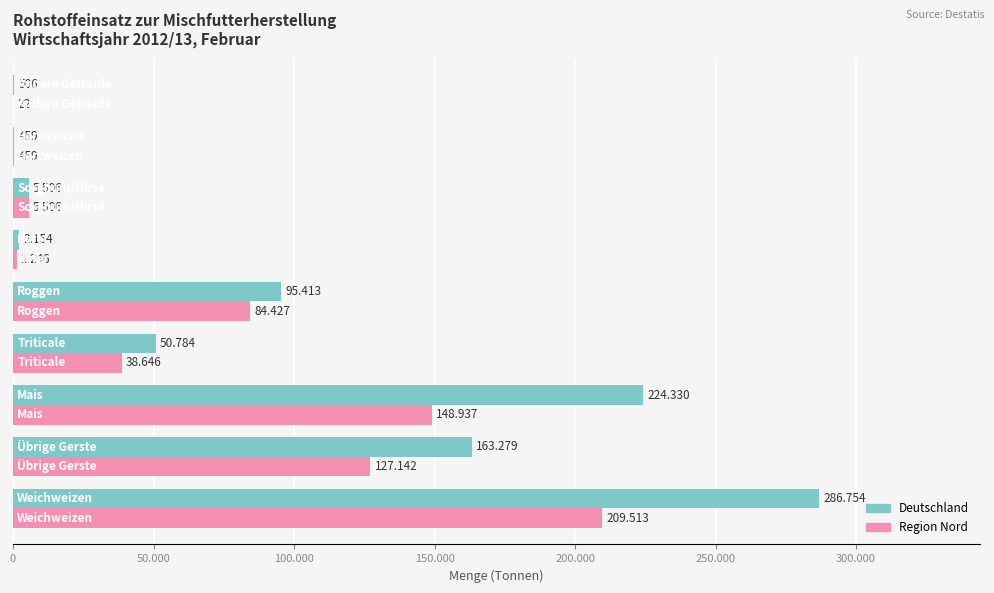

What are all the series names shown in the legend?

Deutschland, Region Nord